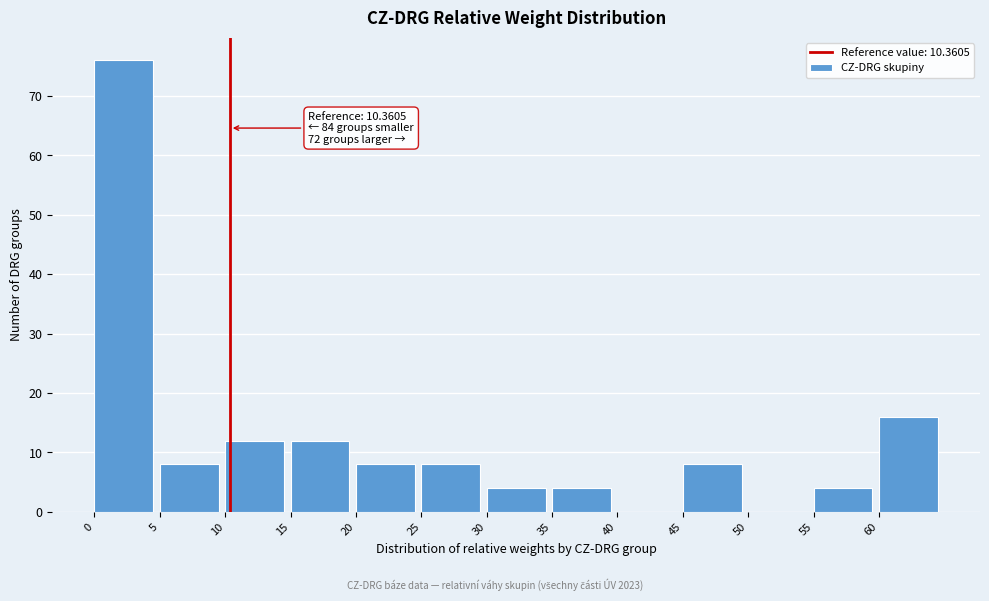

Over which range of the x-axis is the bar tallest?

0 to 5